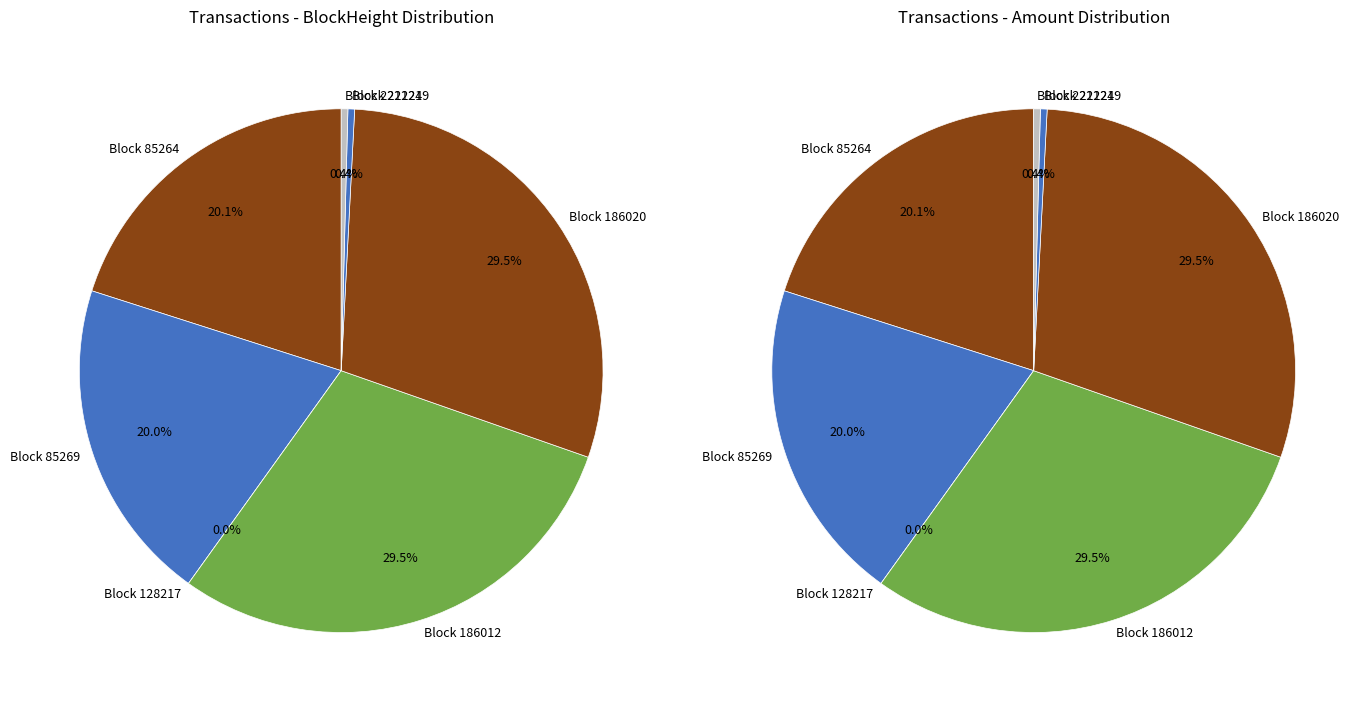

Which category has the biggest portion of the pie?

186012